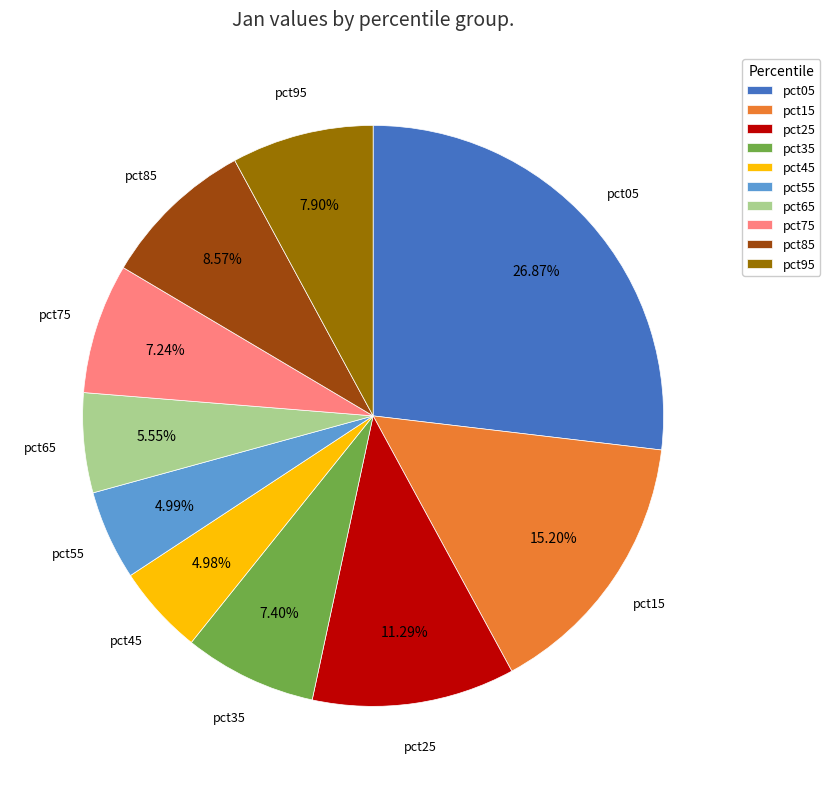

Between pct85 and pct15, which is larger?

pct15